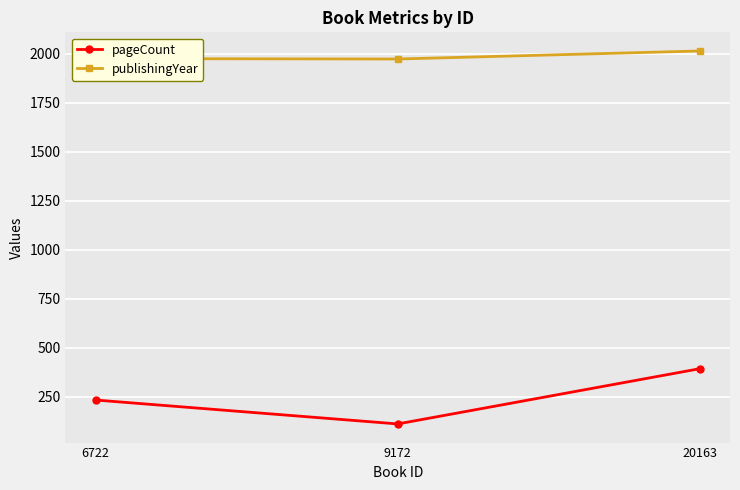

What is the maximum value shown in the chart?

2014